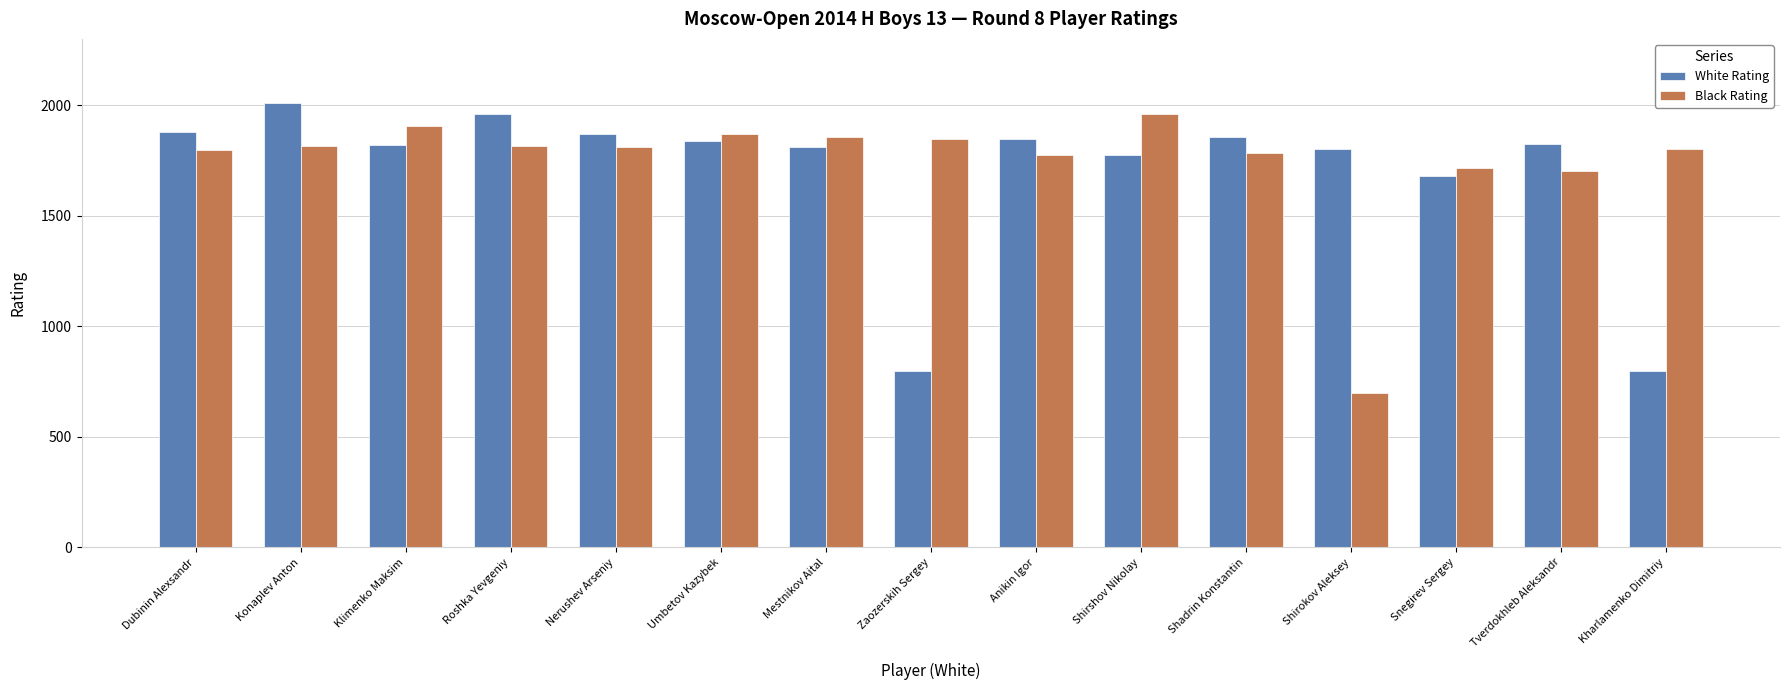

At which label does Black Rating reach its minimum?

Shirokov Aleksey